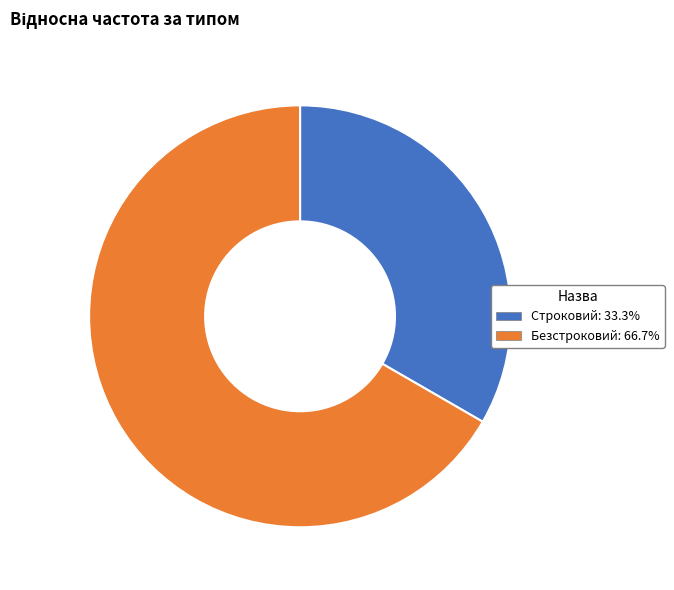

Is the sum of Безстроковий and Строковий greater than half?

Yes